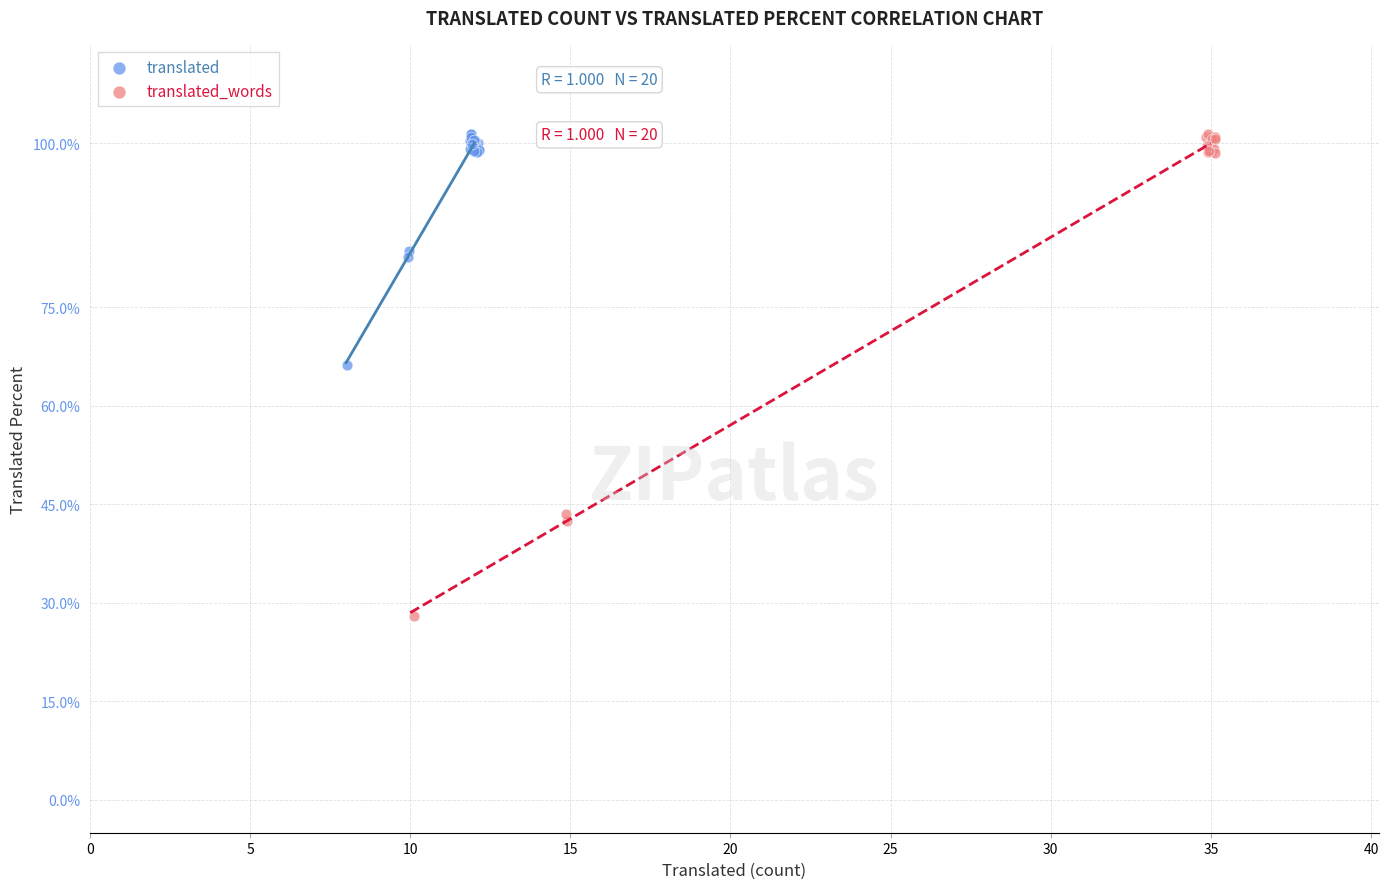

Which series reaches the minimum Y coordinate?

translated_words